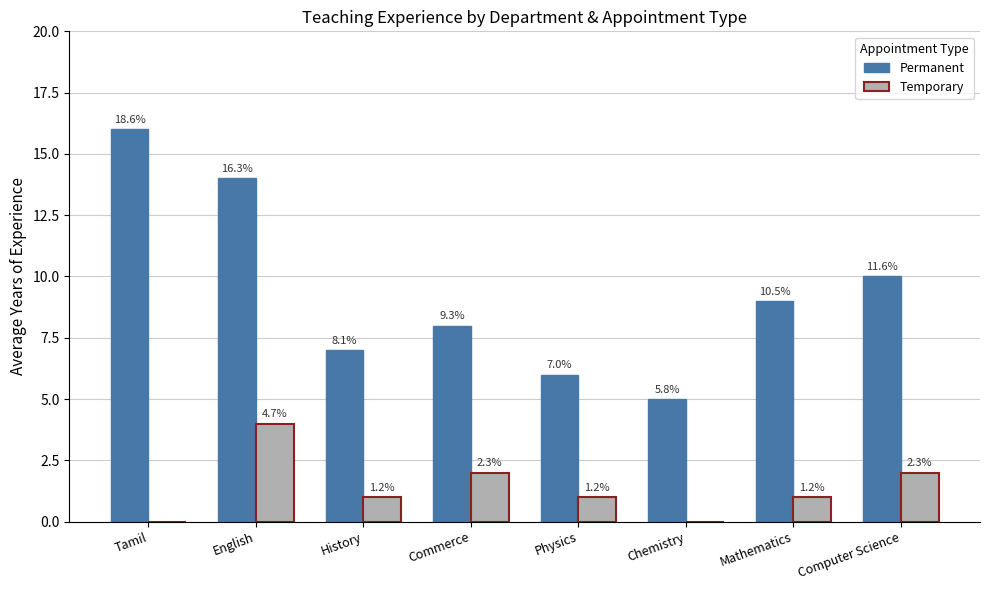

What is the greatest value displayed?

16